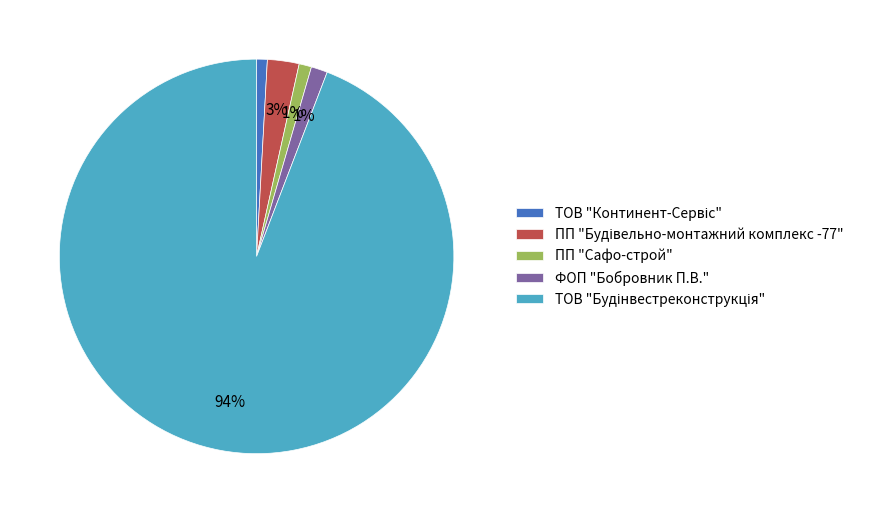

The ФОП "Бобровник П.В." slice represents 1% of the pie. True or false?

True